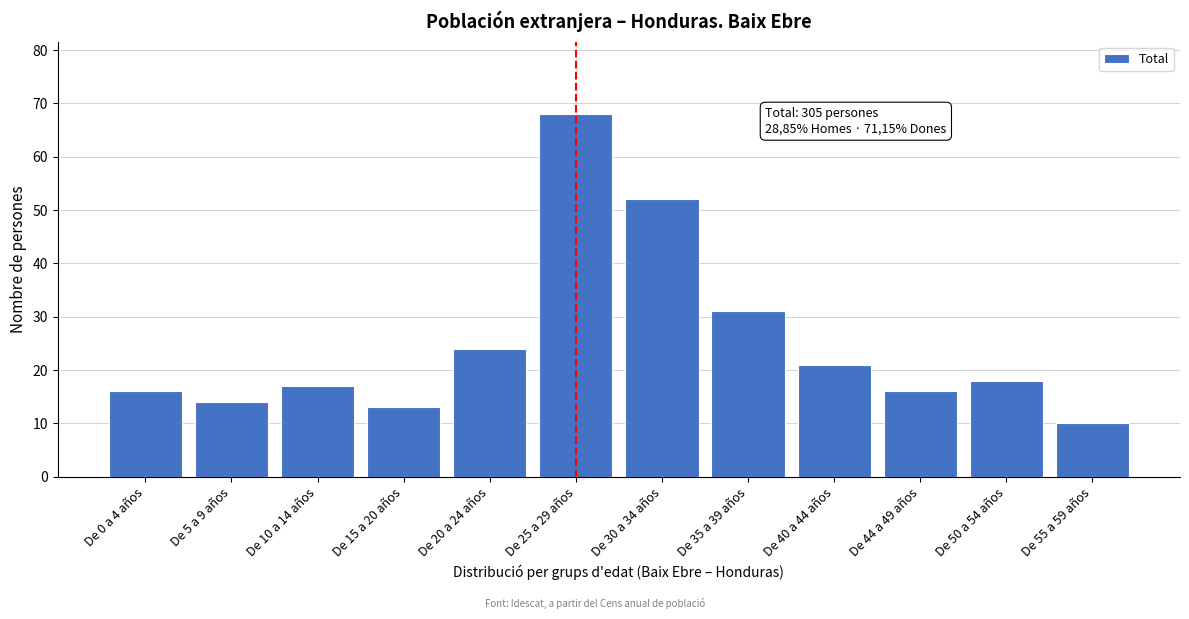

Reading left to right, list all the values displayed in this chart.

De 0 a 4 años=16	De 5 a 9 años=14	De 10 a 14 años=17	De 15 a 20 años=13	De 20 a 24 años=24	De 25 a 29 años=68	De 30 a 34 años=52	De 35 a 39 años=31	De 40 a 44 años=21	De 44 a 49 años=16	De 50 a 54 años=18	De 55 a 59 años=10